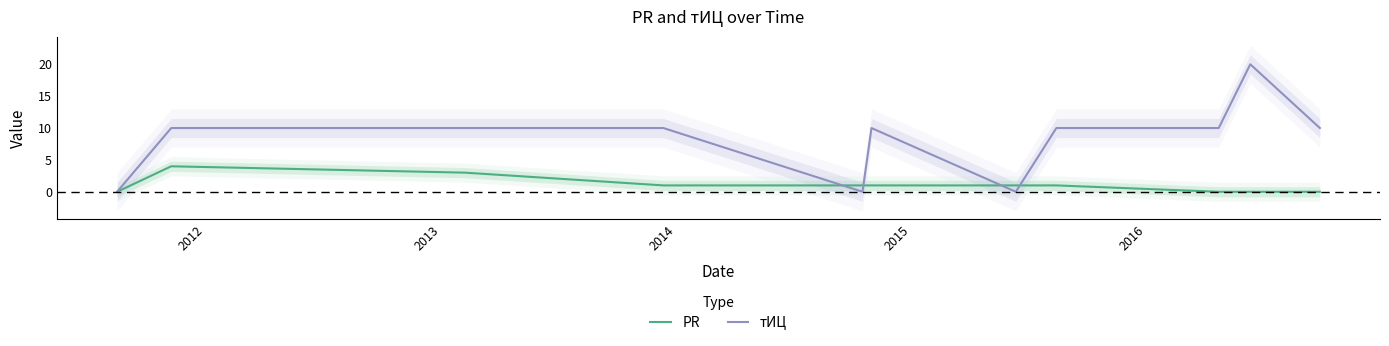

True or false: тИЦ has more than 1 points higher than both neighbors.

True